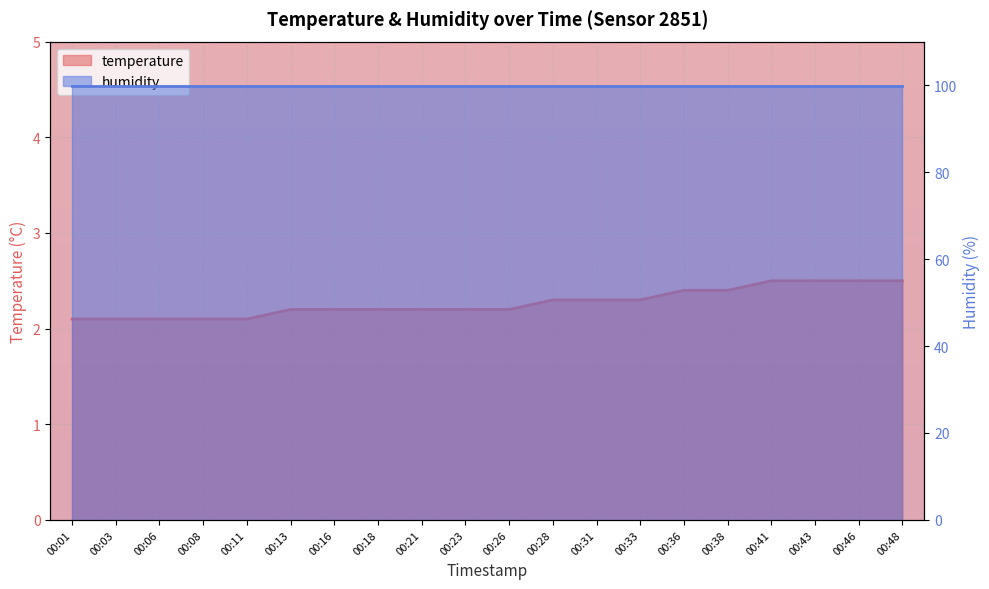

List the labels in order of value, smallest first.

00:01, 00:03, 00:06, 00:08, 00:11, 00:13, 00:16, 00:18, 00:21, 00:23, 00:26, 00:28, 00:31, 00:33, 00:36, 00:38, 00:41, 00:43, 00:46, 00:48